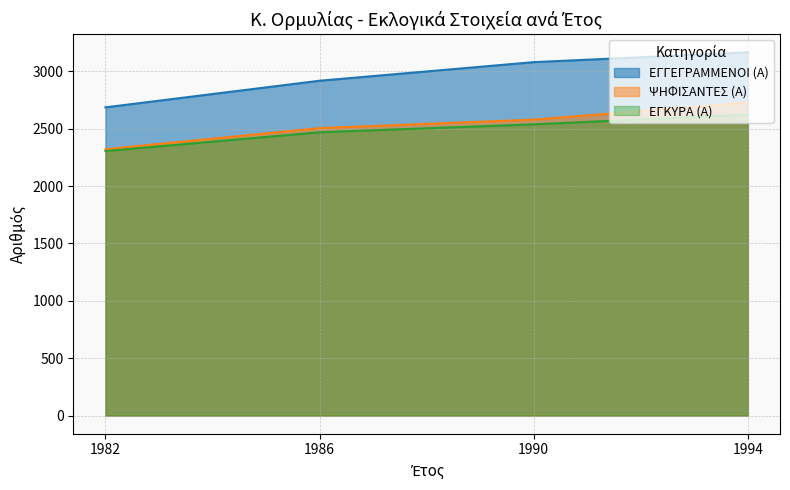

What is the total value across all series at 1994?

8515